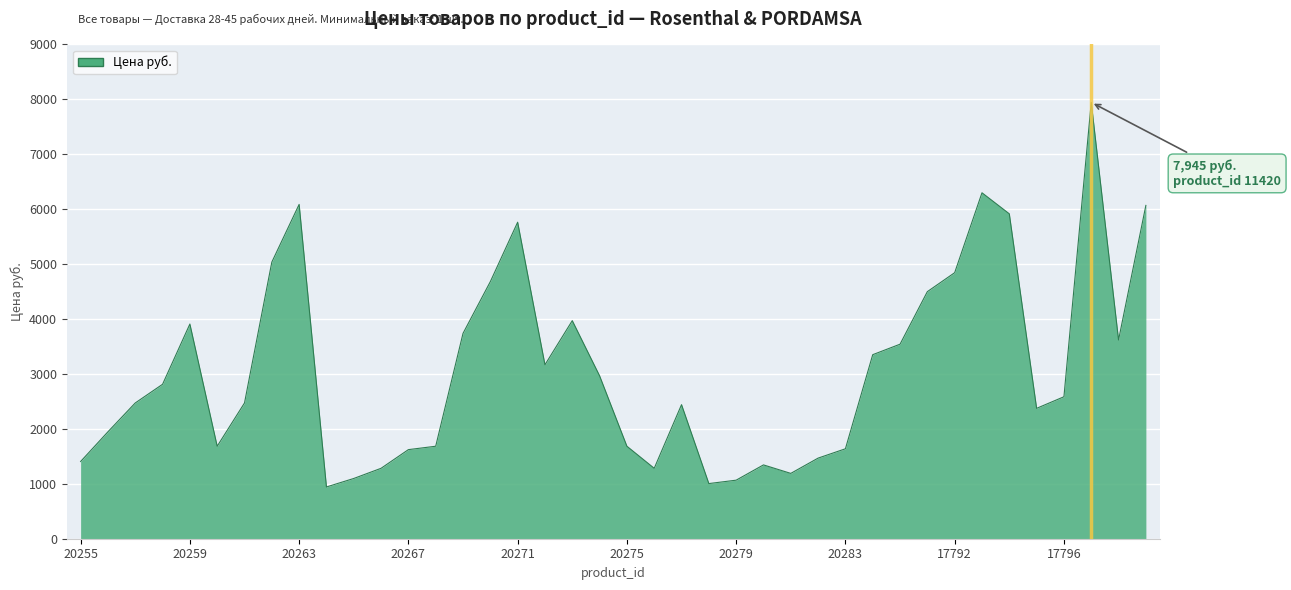

What is the minimum value shown in the chart?

942.4